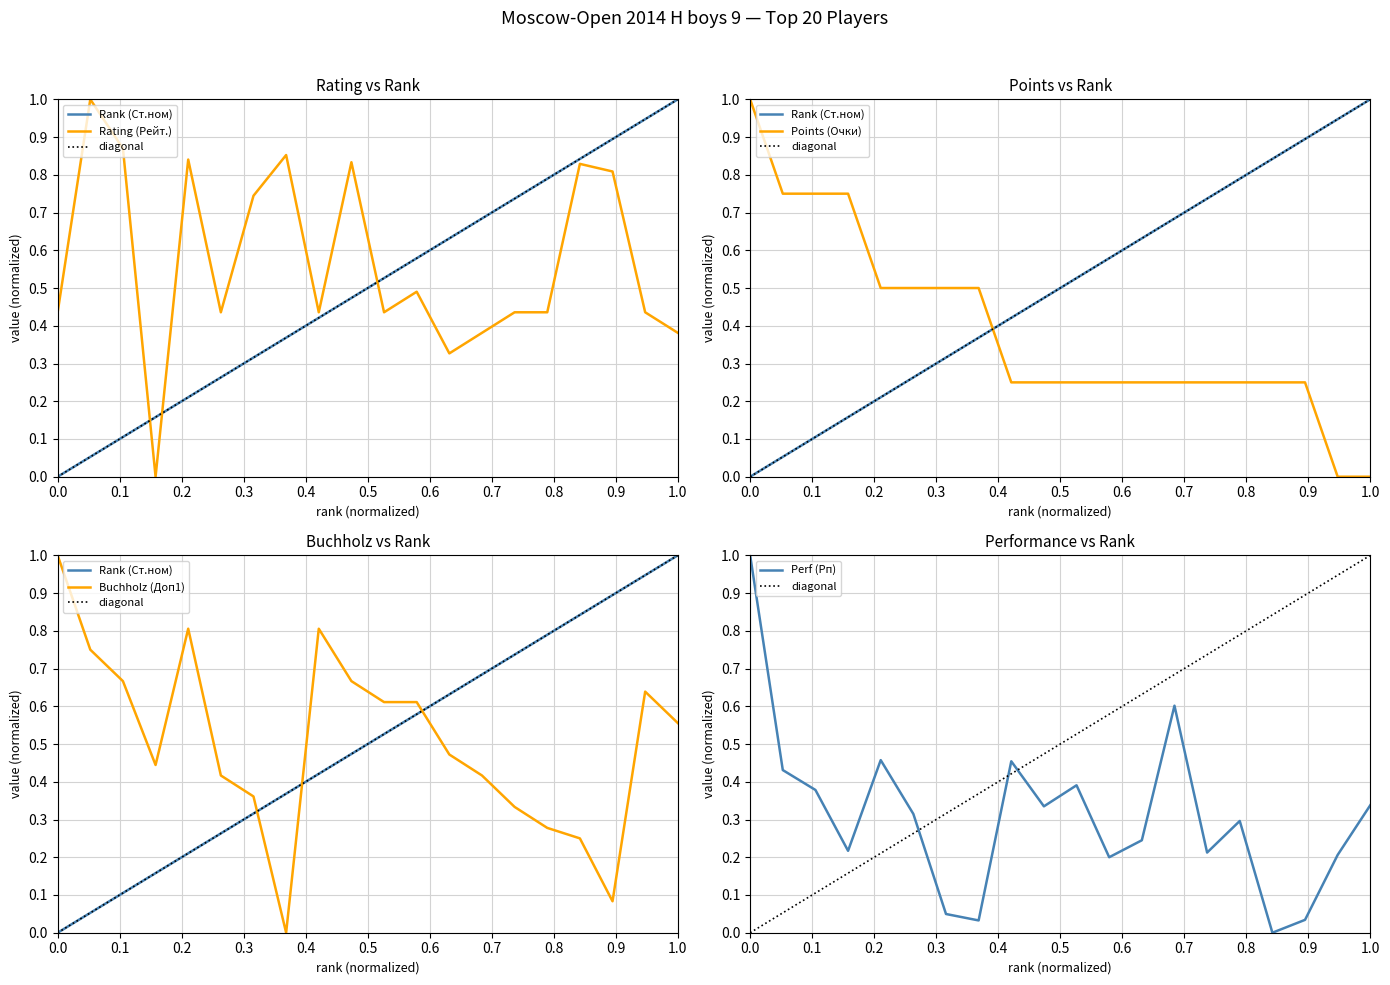

List the labels in order of Rating (Рейт.) value, largest first.

2, 3, 8, 5, 10, 17, 18, 7, 12, 1, 6, 9, 11, 15, 16, 19, 14, 20, 13, 4